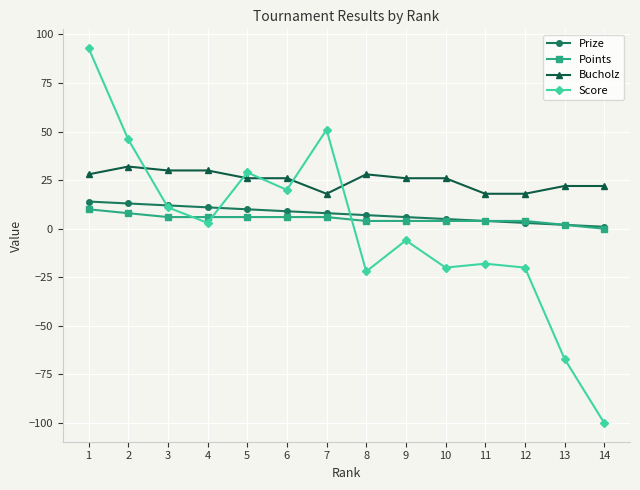

How many data points in Prize are less than 8?

7